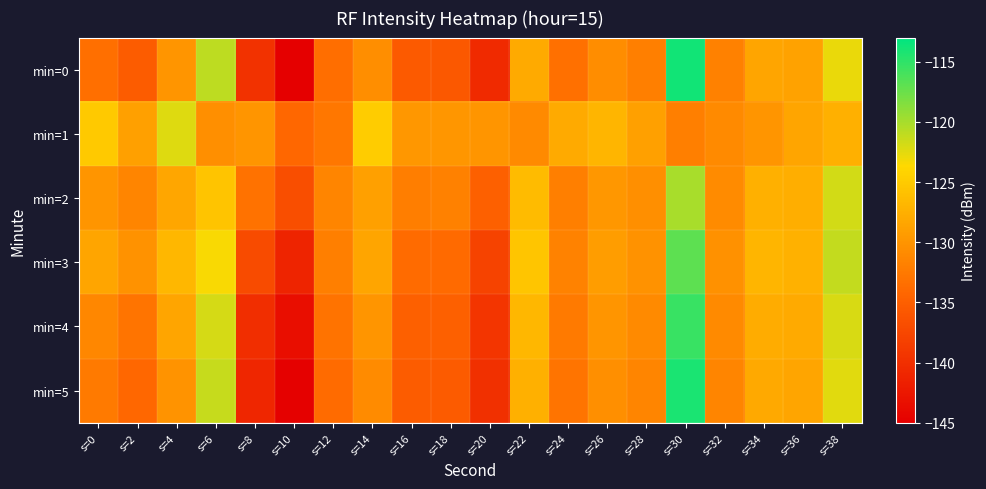

What is the spread (max minus min) of values at s=16?

5.9